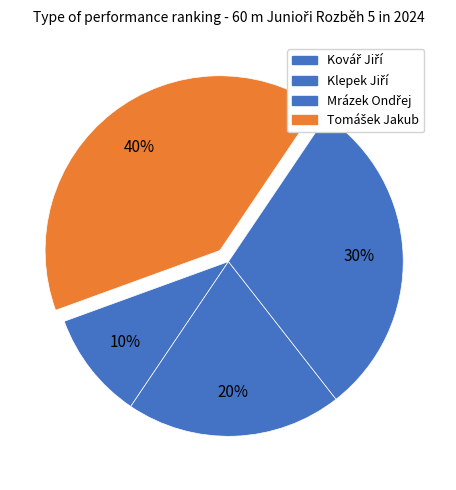

How many slices are in this pie chart?

4